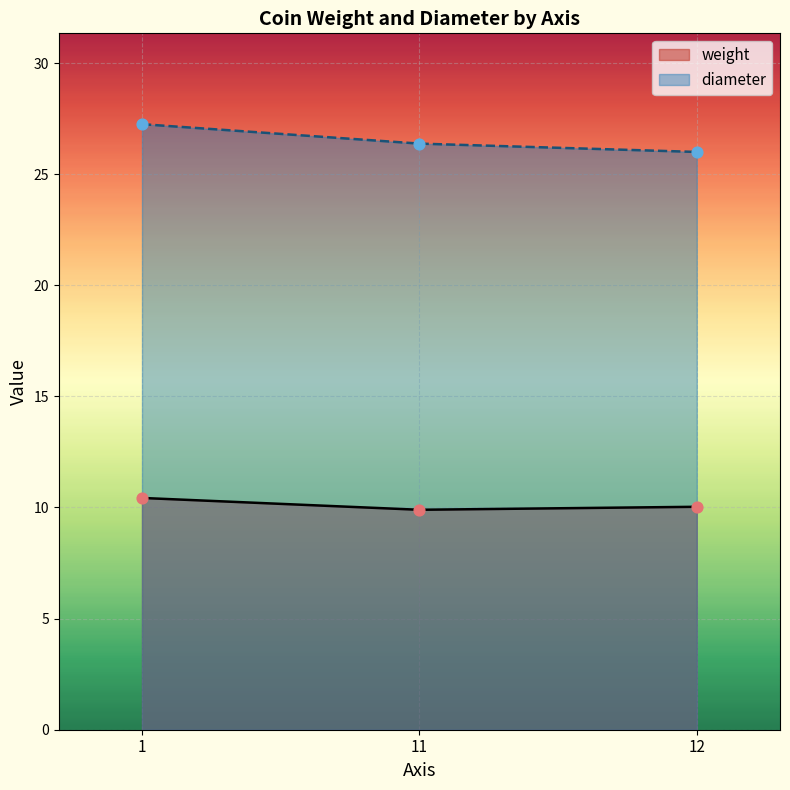

At which category is the sum across all series the highest?

1